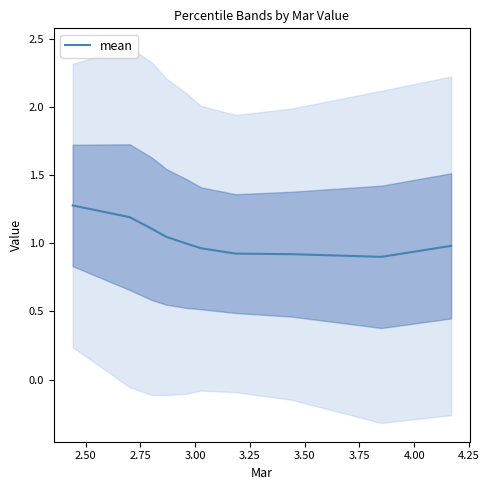

What is the approximate value at 3.50?

1.0